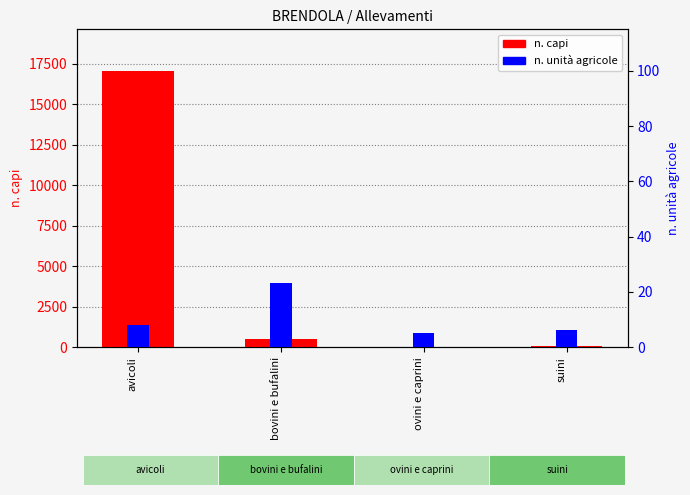

How many bars are there in each group?

2